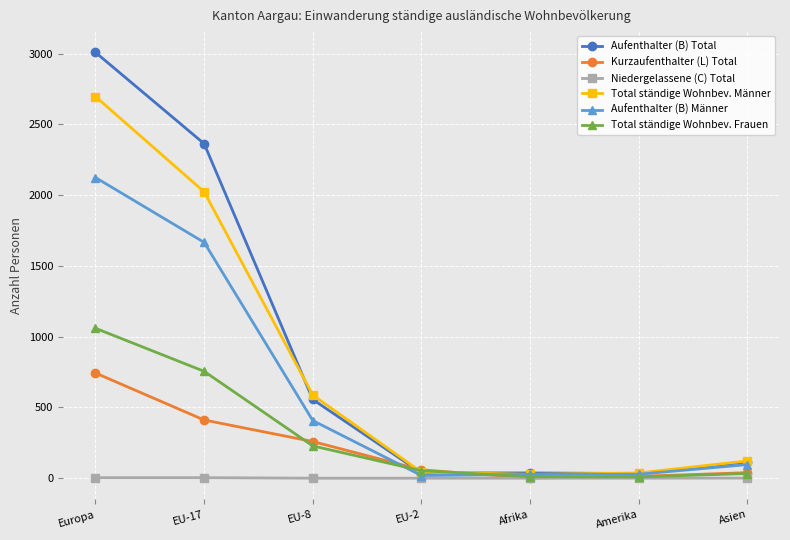

How many lines are shown in the chart?

6